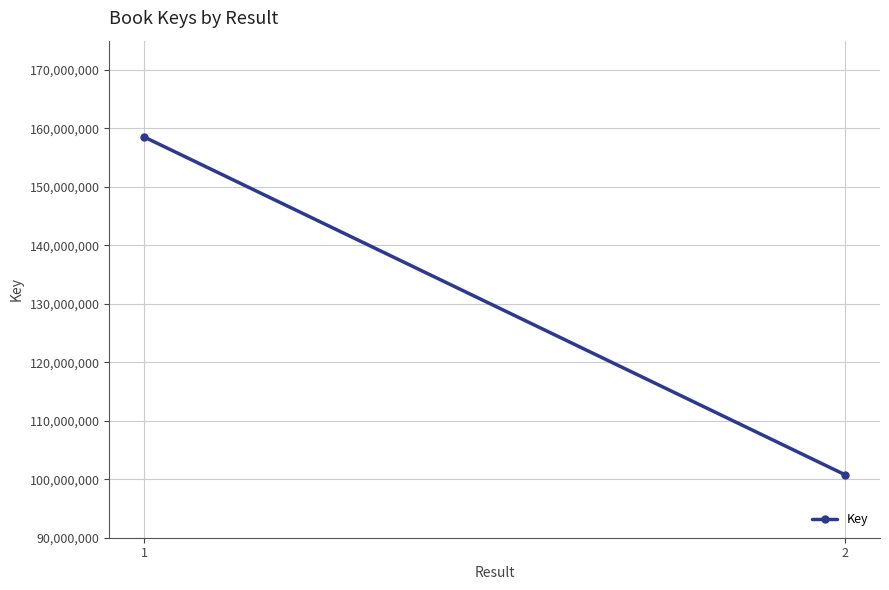

What is the sum of the values at 1 and 2?

259290257